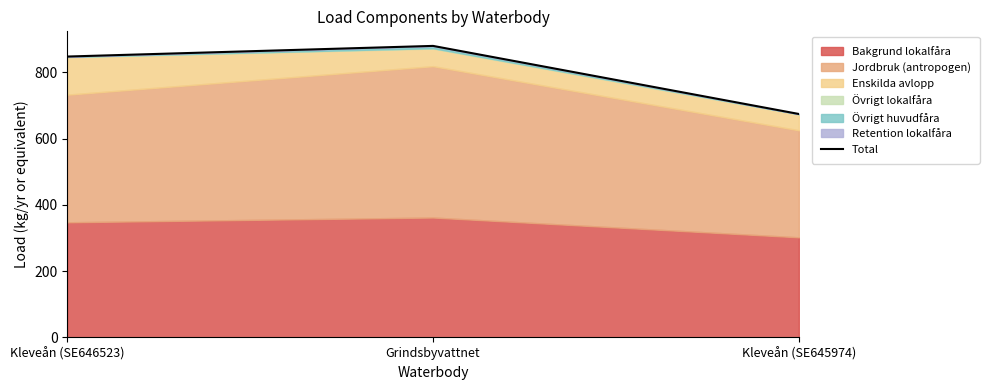

Reading right to left, what are all the values shown in this chart?

Kleveån (SE645974)=674.4	Grindsbyvattnet=879.9	Kleveån (SE646523)=847.8